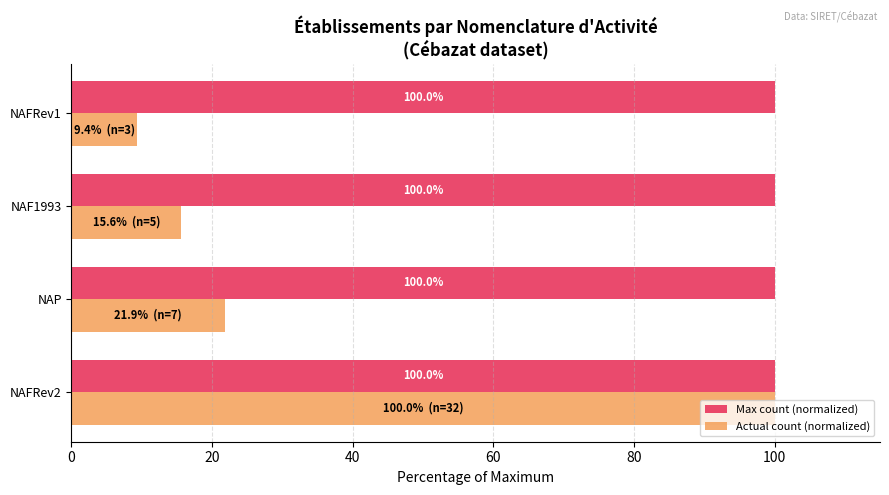

What is the spread (max minus min) of values at NAP?

78.1